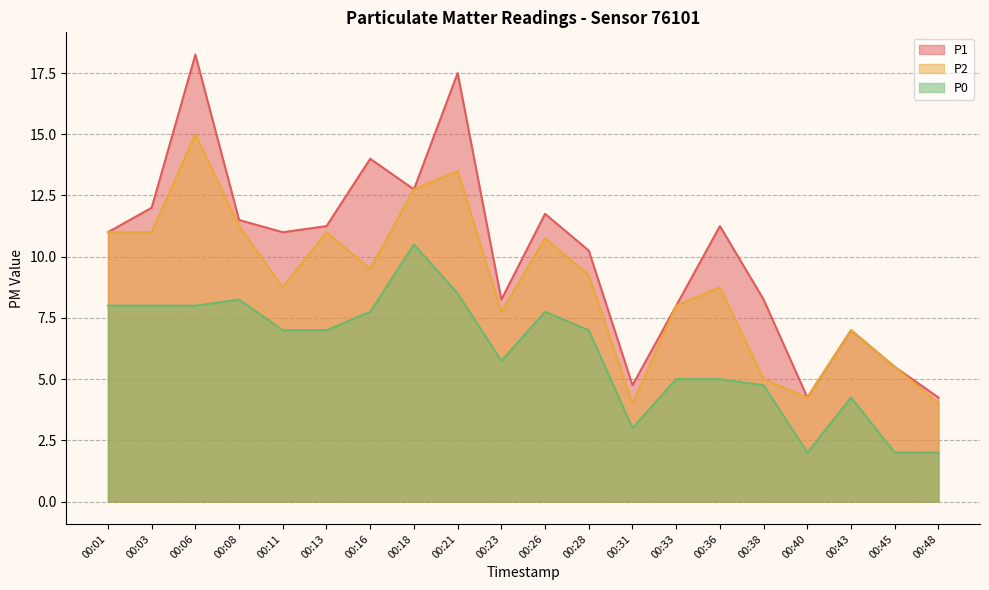

True or false: P1 has a value of 11.2 at 00:13.

True